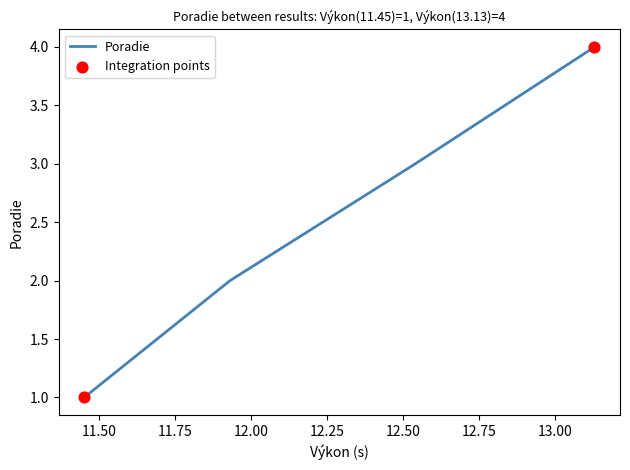

What is the greatest value displayed?

4